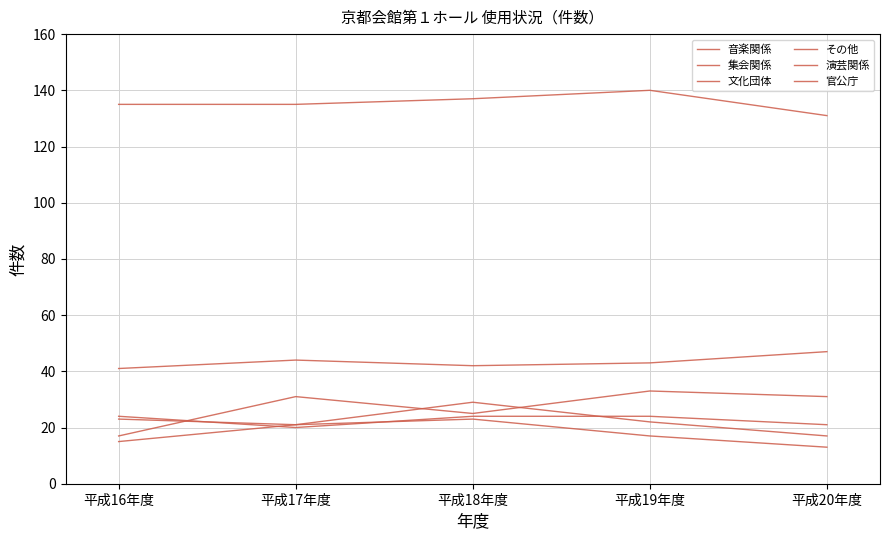

Is the value of 文化団体 at 平成16年度 greater than the value of 音楽関係 at 平成16年度?

No